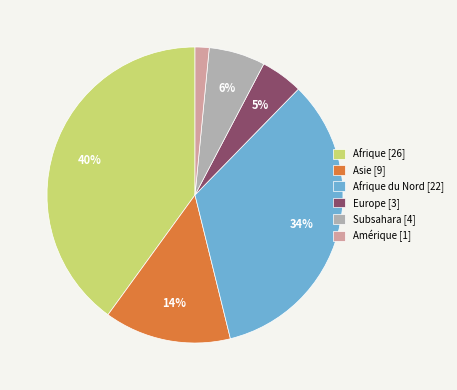

Which category has the biggest portion of the pie?

Afrique [26]